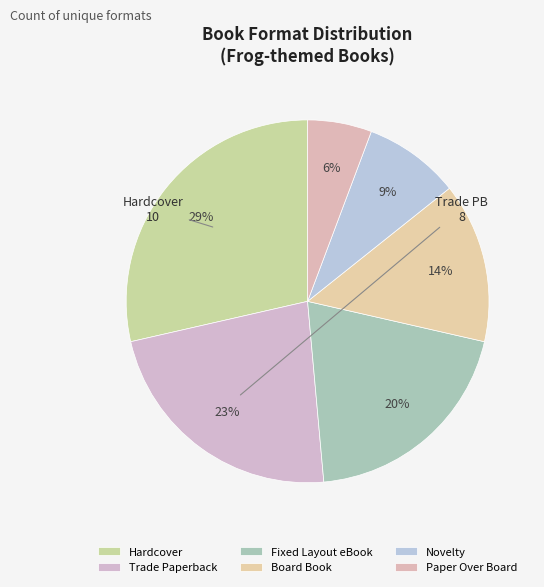

Which has a higher value, Hardcover or Trade Paperback?

Hardcover